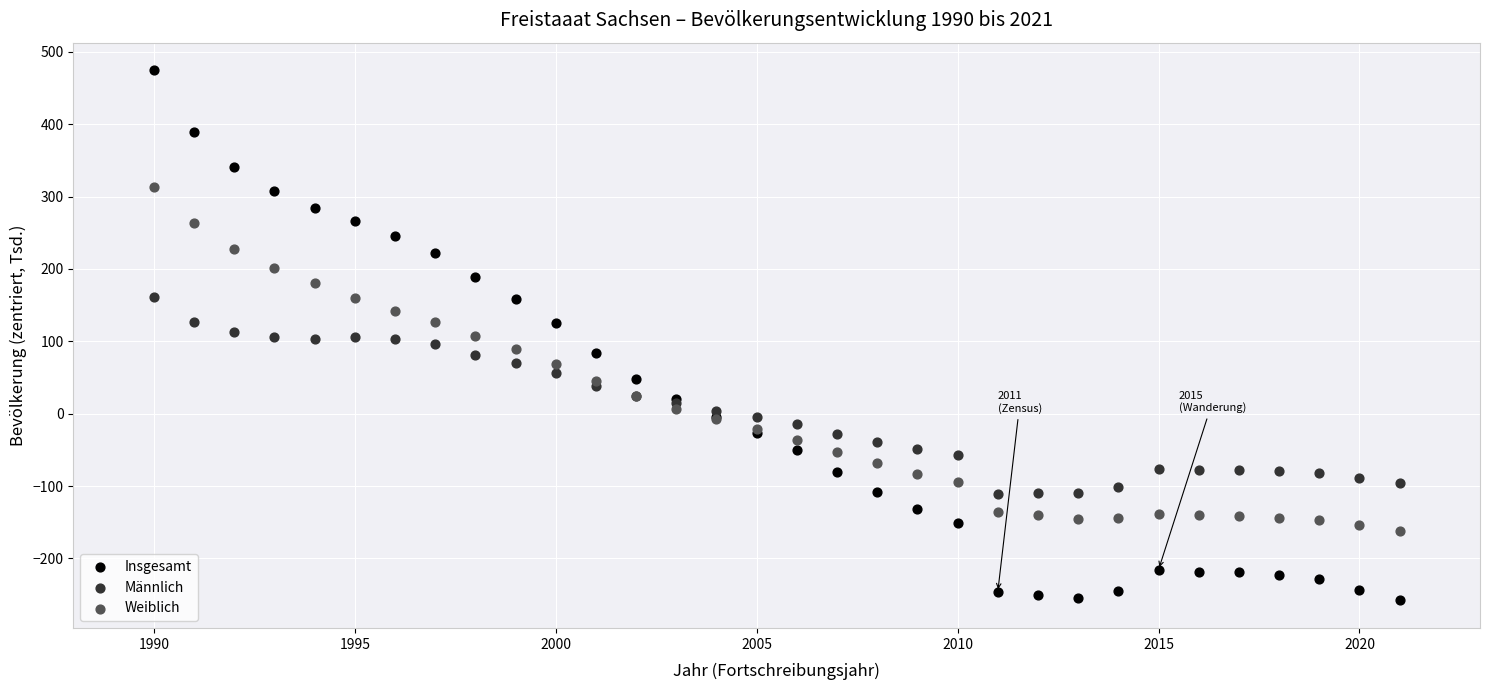

What is the X range (max minus min) for the scatter plot?

31.0